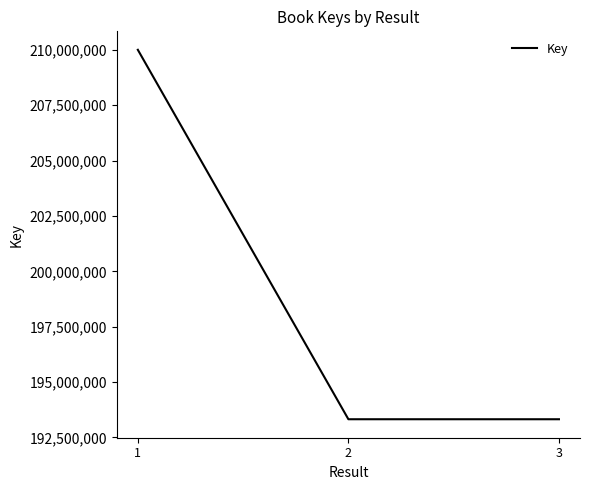

What is the sum of the values at 3 and 2?

386645099